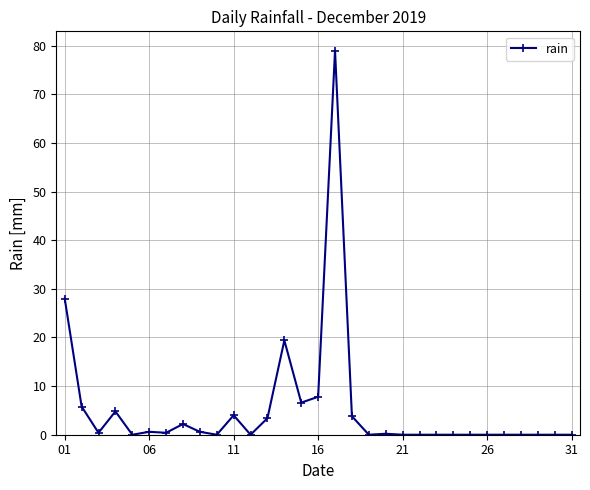

True or false: the data has more than 1 interior local peaks.

True